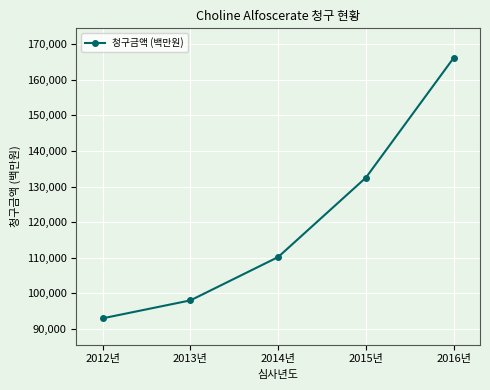

The chart shows a value of 92926 at 2012년. True or false?

True